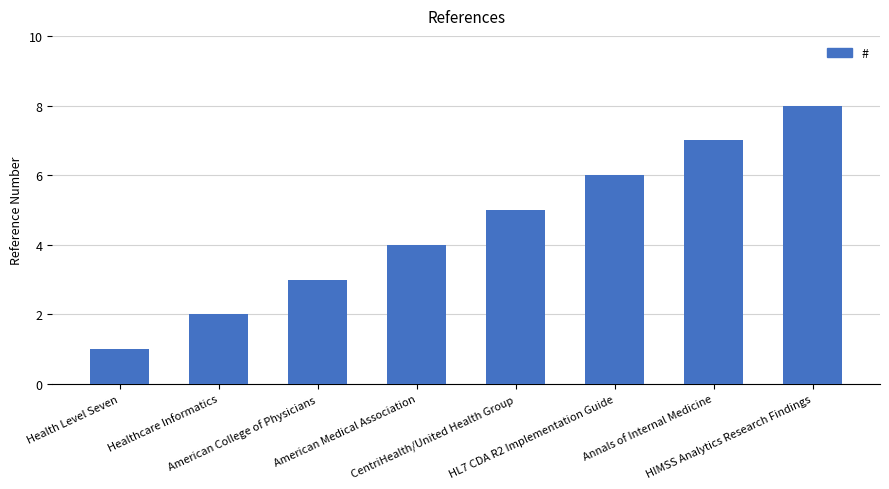

True or false: the data shows 1 at American College of Physicians.

False